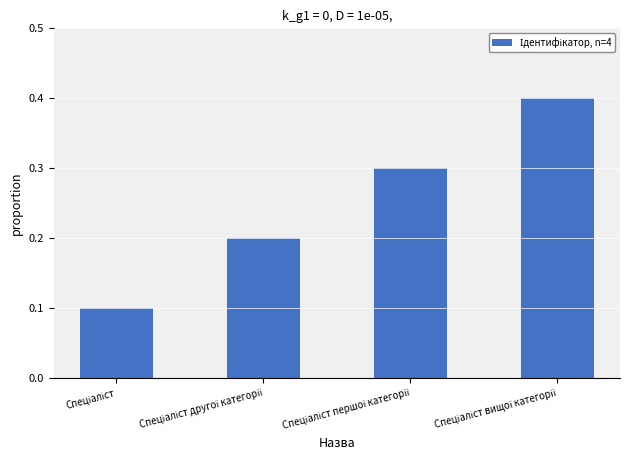

What is the difference between the maximum and minimum values?

0.3